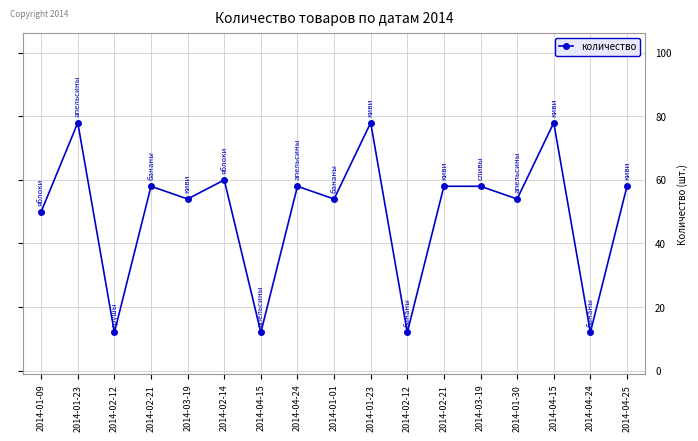

True or false: there are more than 2 points higher than both neighbors.

True